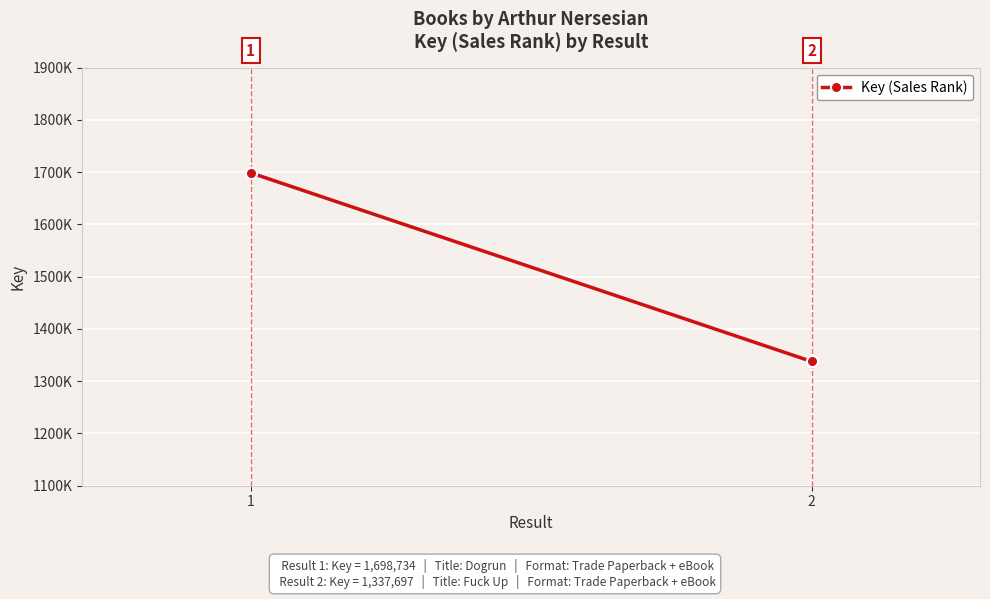

Reading left to right, list all the values displayed in this chart.

1=1698734	2=1337697